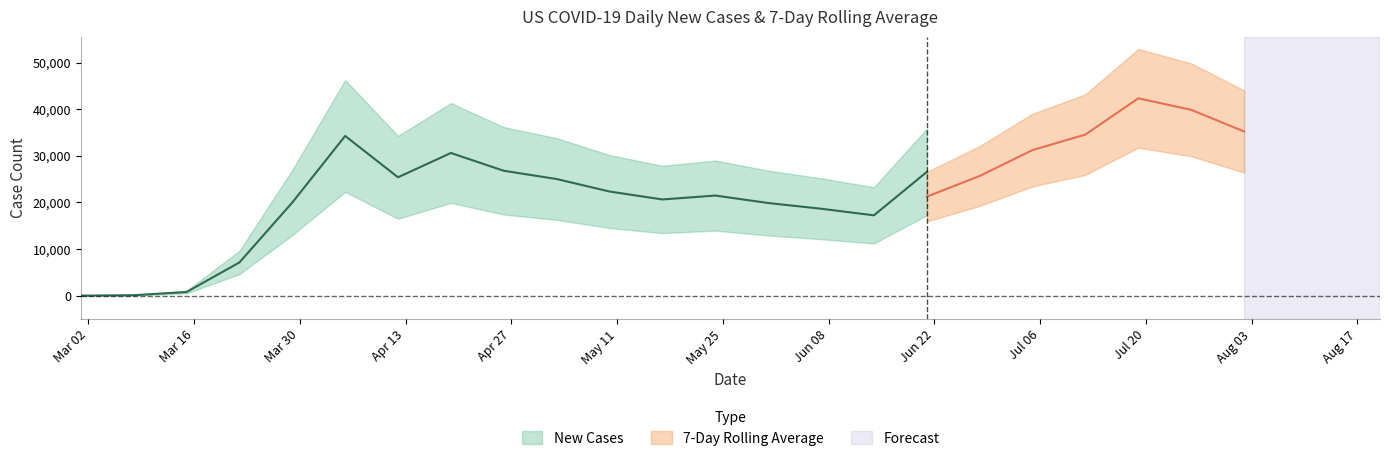

True or false: new_cases has more than 0 points higher than both neighbors.

True